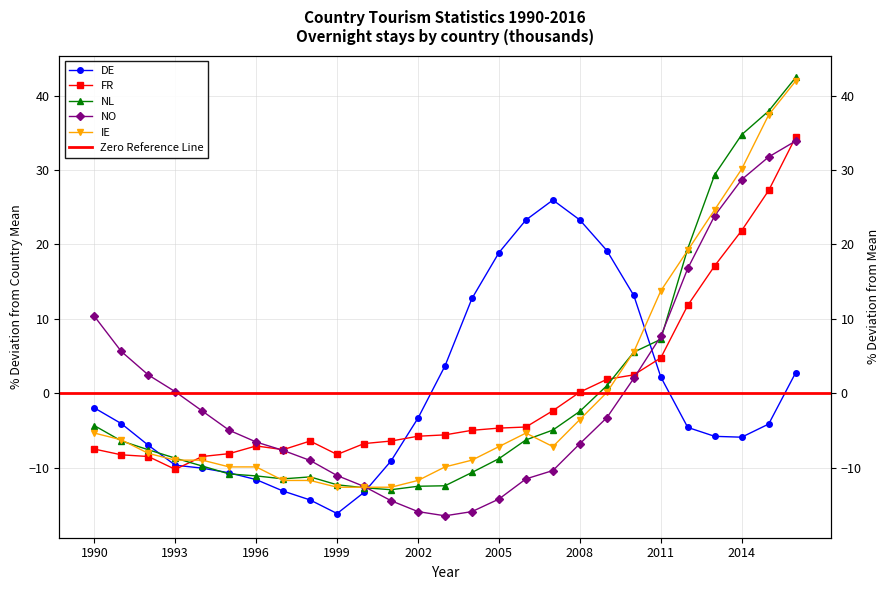

What value does the IE series have at 2007?

-7.2